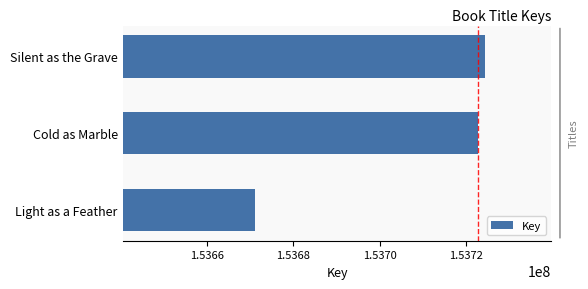

Reading top to bottom, list all the values displayed in this chart.

153724382	153722819	153671243